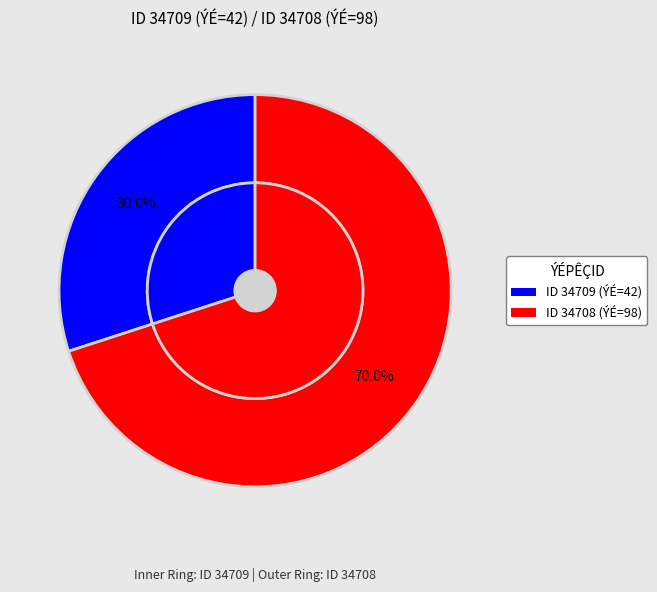

Between 34708 and 34709, which is larger?

34708